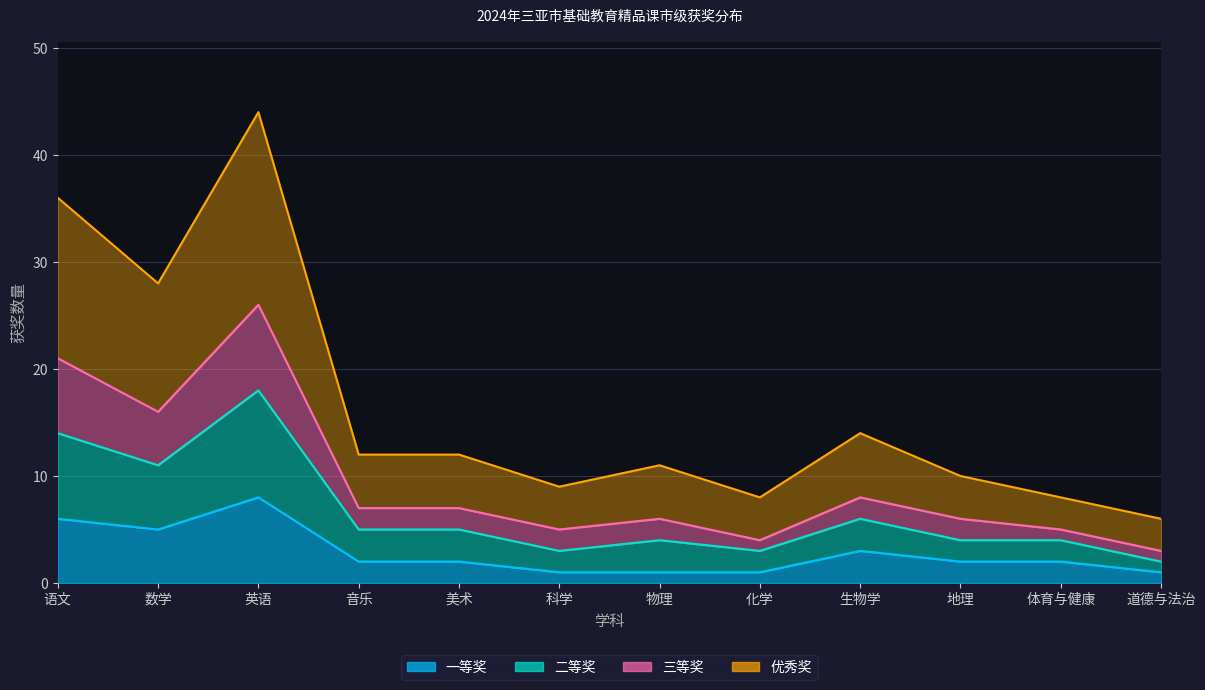

What are all the series names shown in the legend?

一等奖, 二等奖, 三等奖, 优秀奖